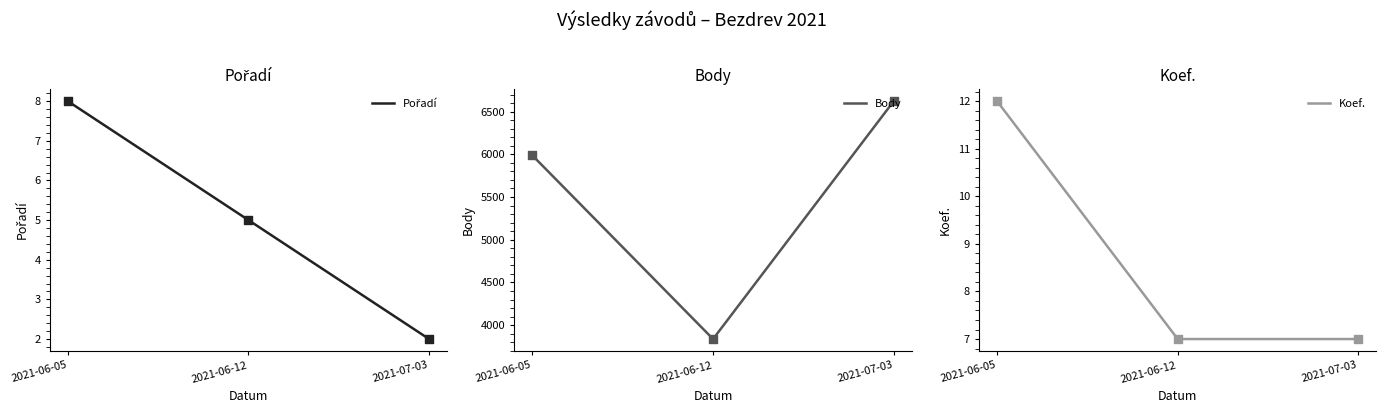

Which series contains the lowest Y value?

Pořadí